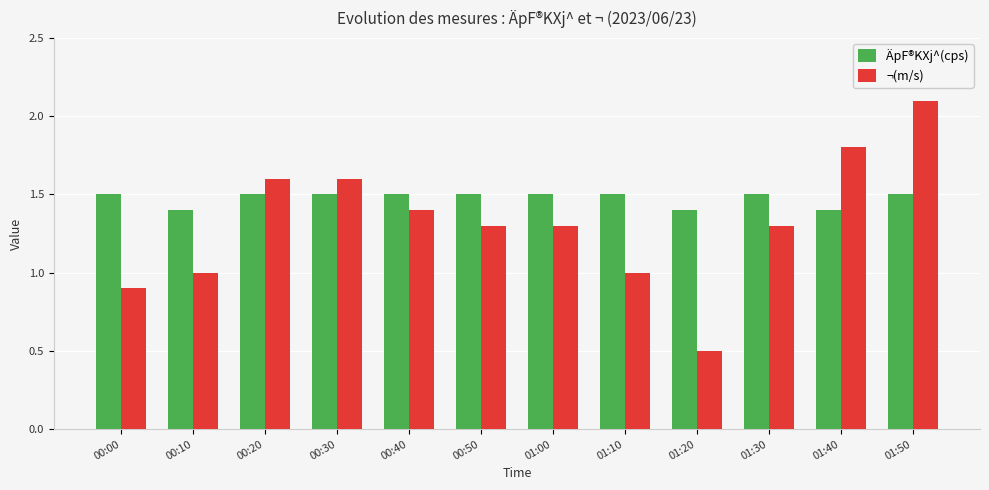

Count the number of data series in this chart.

2